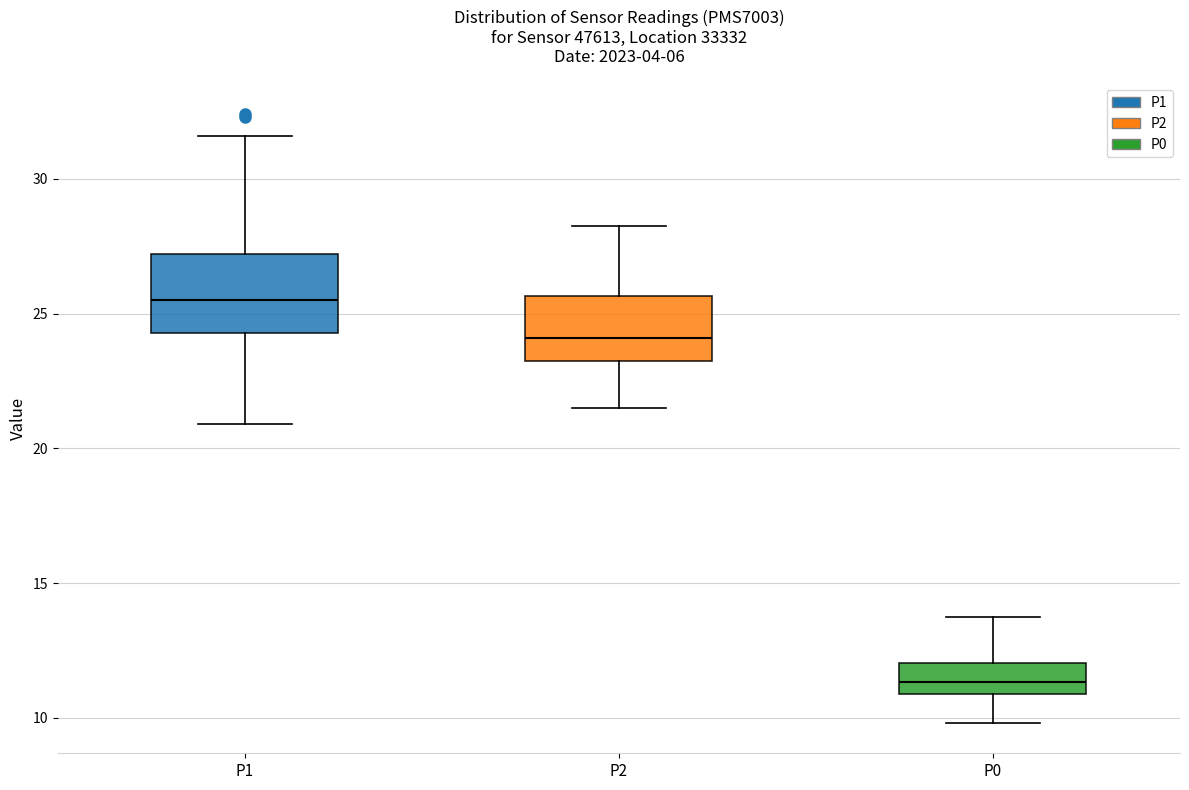

Where does the lower whisker of the box for P2 end on the y-axis? The values are not printed on the chart, so give them approximately, as read against the axis.

21.5